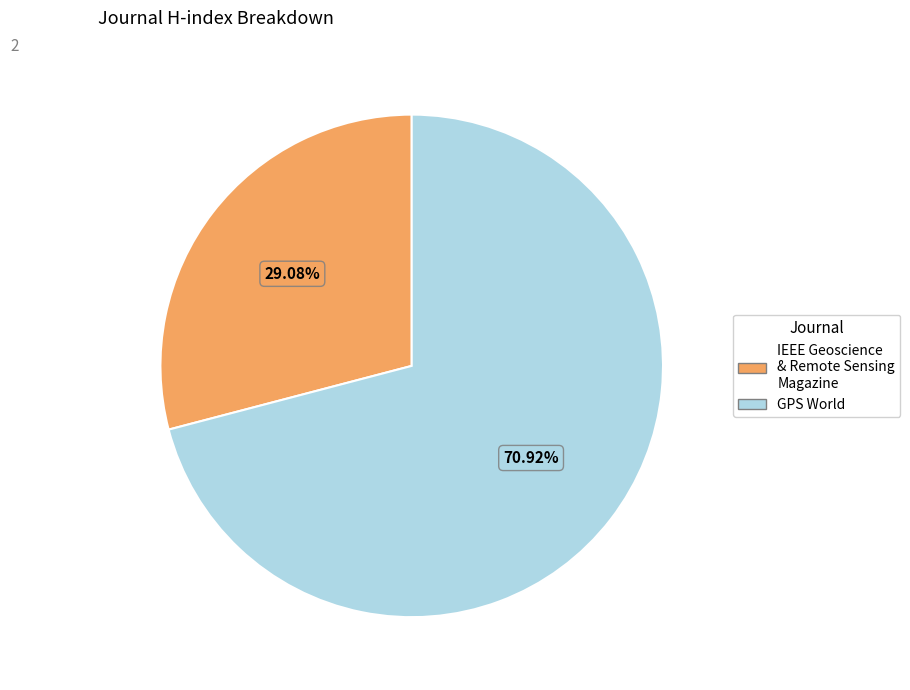

Is there a majority slice in this chart?

Yes